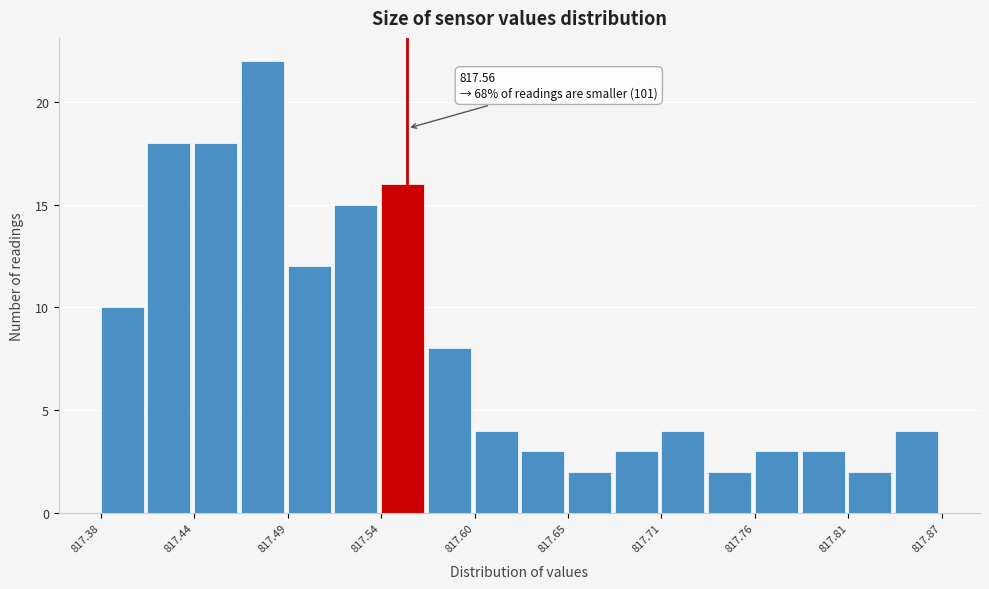

Read against the x-axis, roughly where is the centre of the tallest bar?

817.48